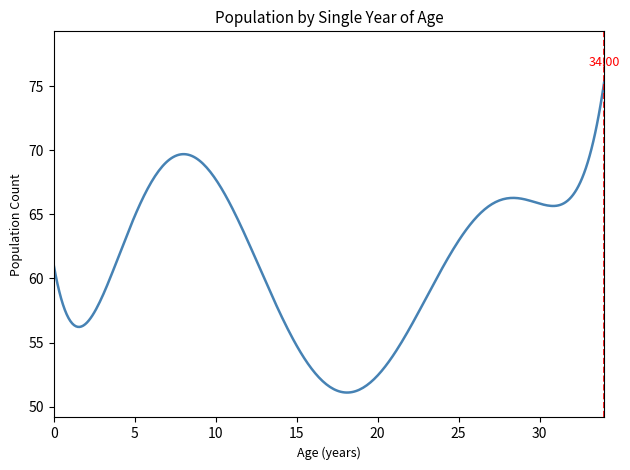

What is the difference between the maximum and minimum values?

24.3